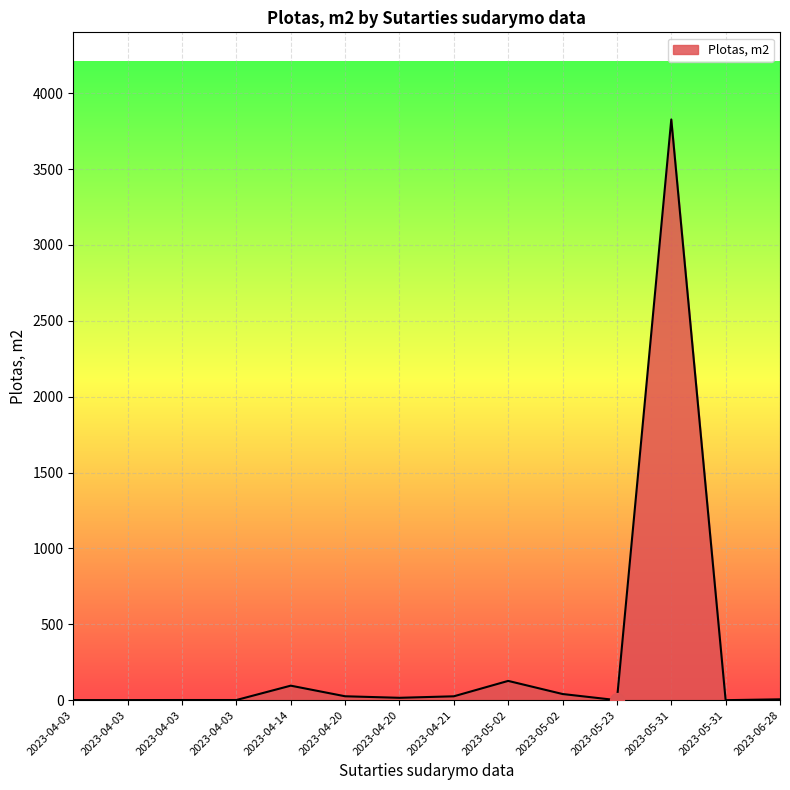

True or false: the data shows 67.5 at 2023-05-02.

False